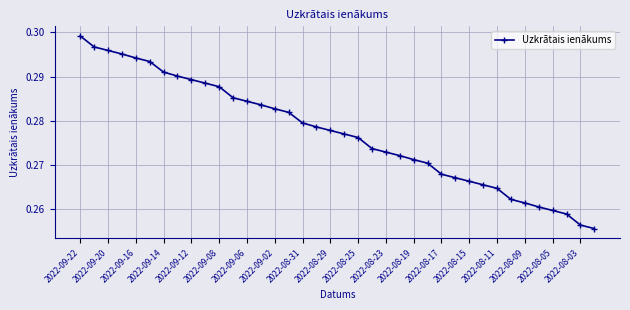

Does the chart have visible grid lines?

Yes